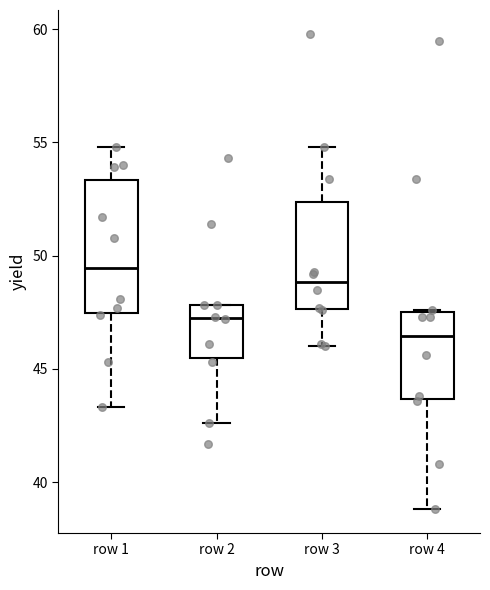

Reading left to right, read every box against the y-axis: the position of its median line, the range the box covers, and the ends of its whiskers. The values are not printed on the chart, so give them approximately, as read against the axis.

row 1: median 49.5, box 47.5 to 53.5, whiskers 43.5 to 55.0
row 2: median 47.5, box 45.5 to 48.0, whiskers 42.5 to 48.0
row 3: median 49.0, box 47.5 to 52.5, whiskers 46.0 to 55.0
row 4: median 46.5, box 43.5 to 47.5, whiskers 39.0 to 47.5